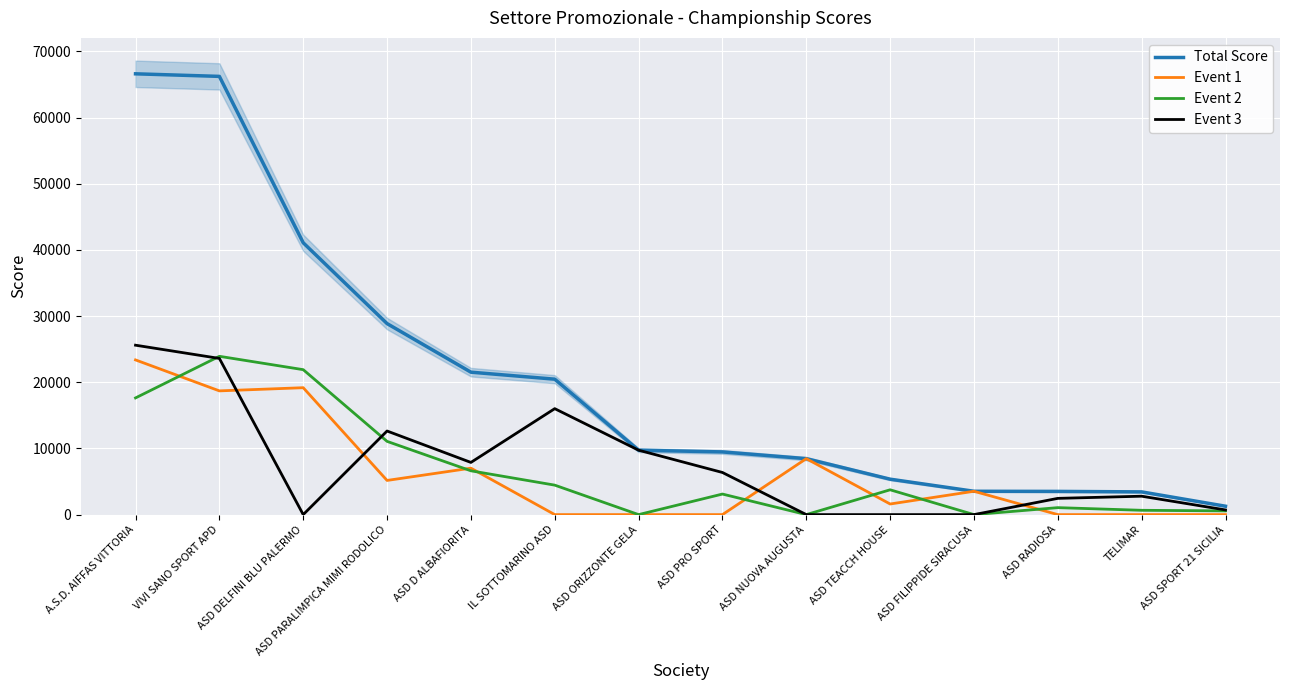

How many data points in Event 2 are less than 3750?

7